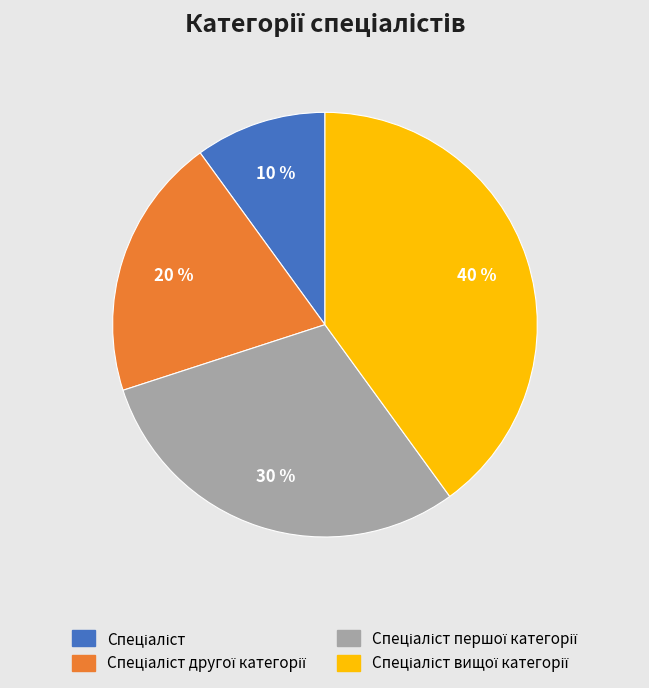

Is there any slice that represents more than half of the pie?

No